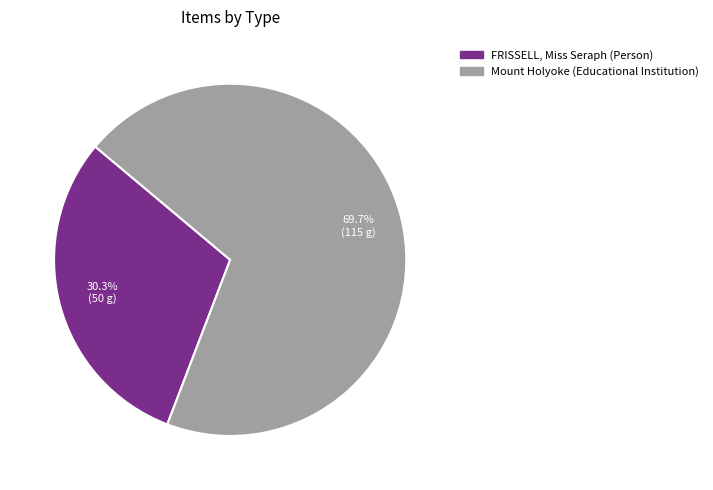

What is the majority slice?

Mount Holyoke (Educational Institution)